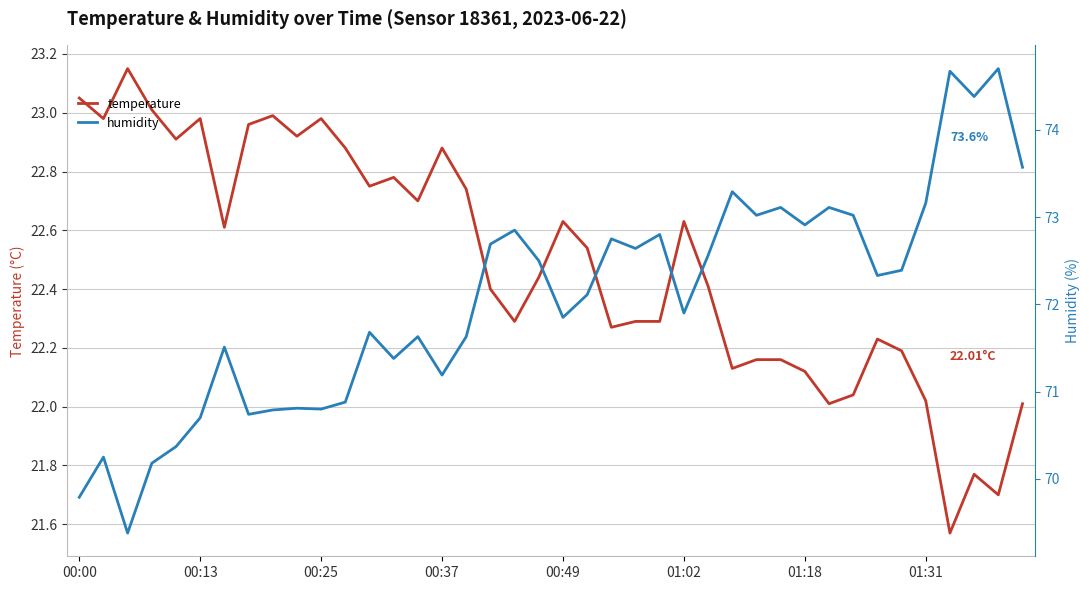

What is the value of the humidity point at the 3rd from the left?

69.4